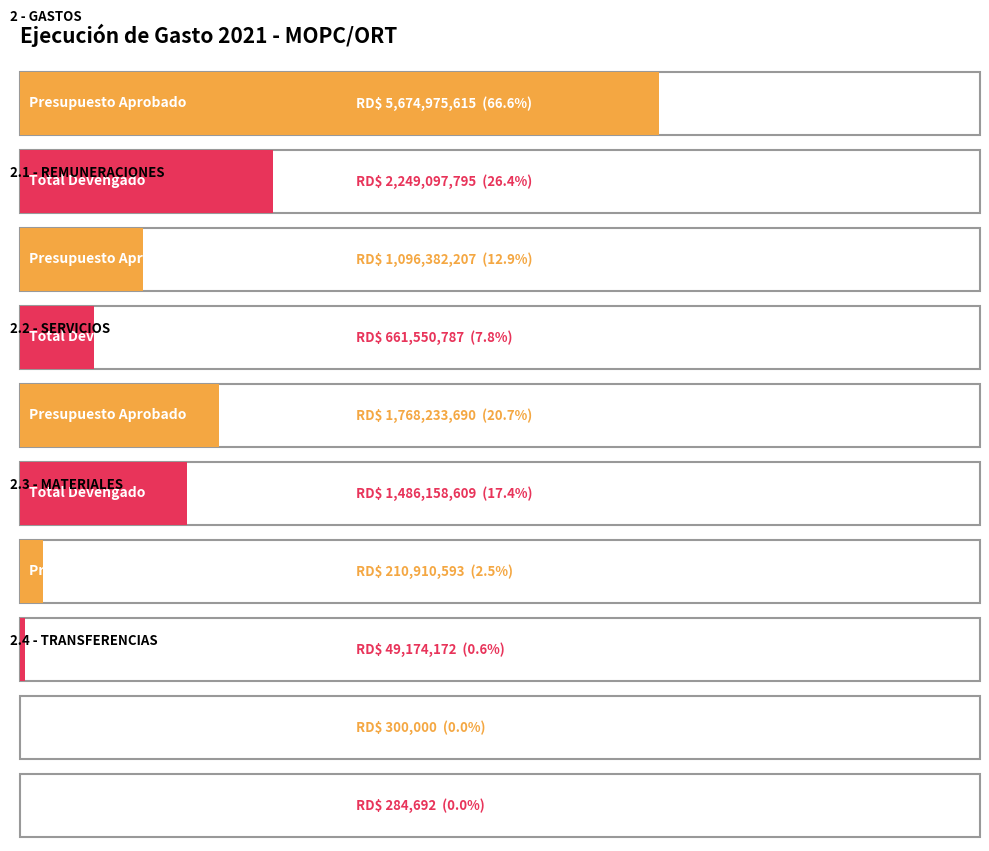

At which category is the sum across all series the highest?

2 - GASTOS